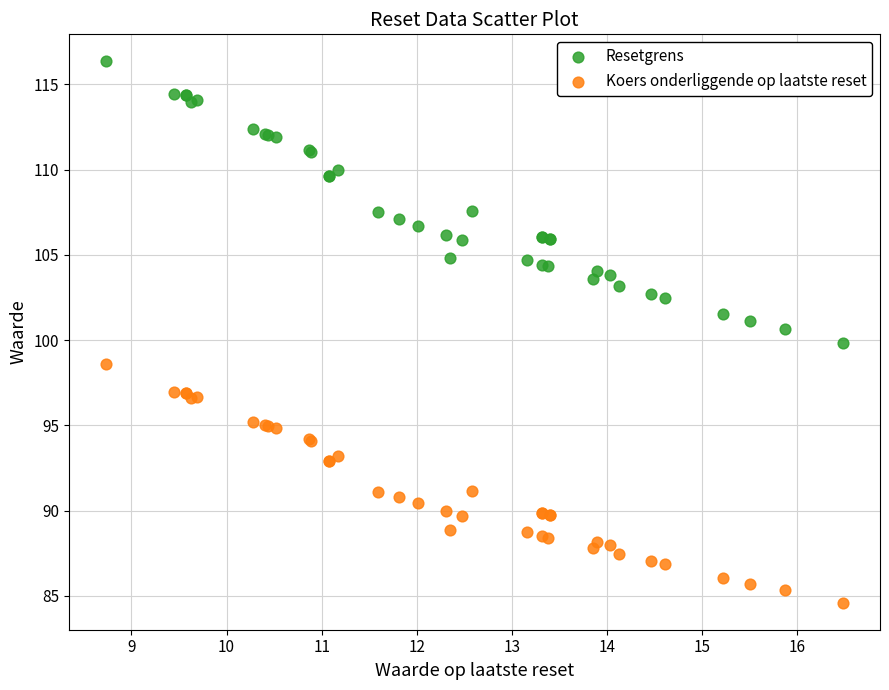

Which series has the largest Y range (max minus min)?

Resetgrens